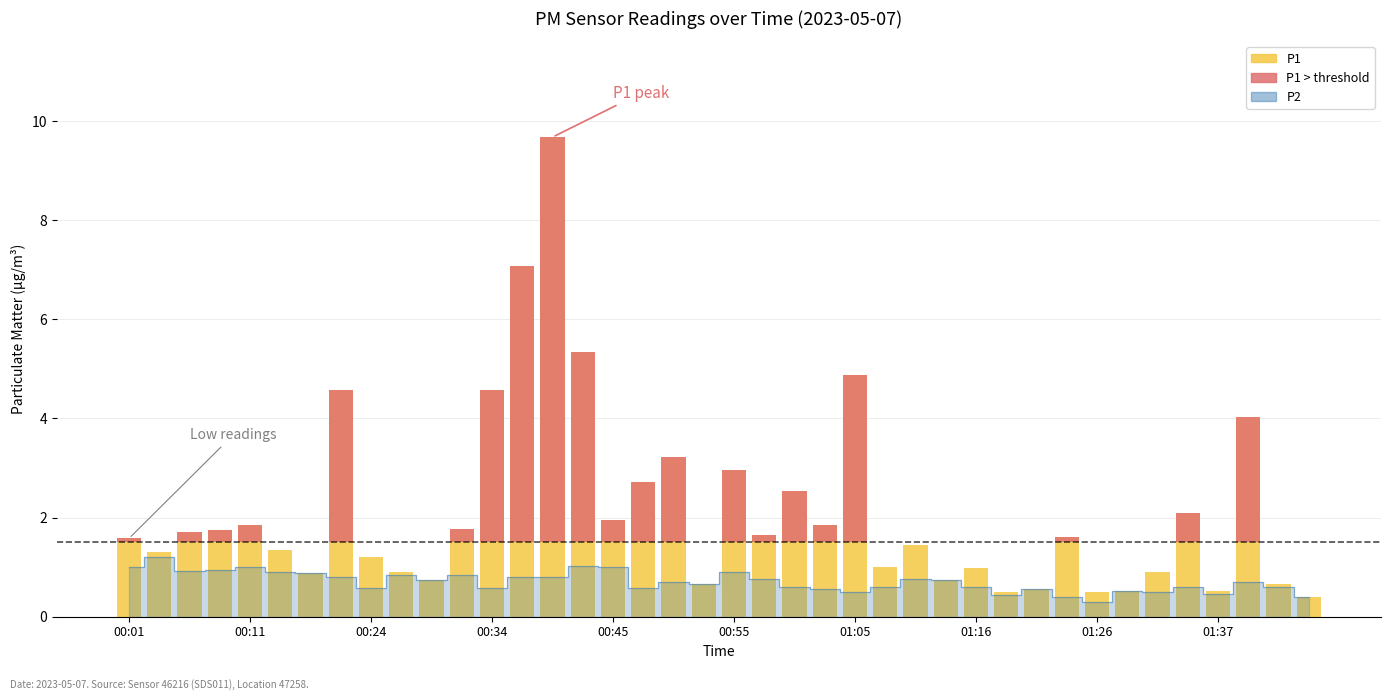

How many bars are there in each group?

2